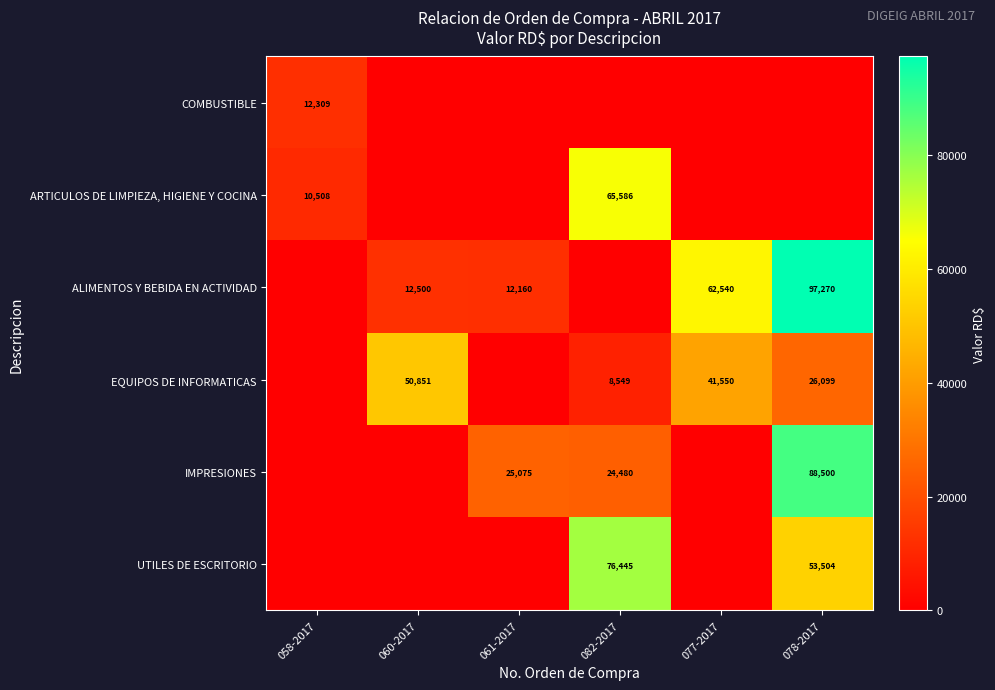

What is the sum of the UTILES DE ESCRITORIO values at 078-2017 and 082-2017?

129949